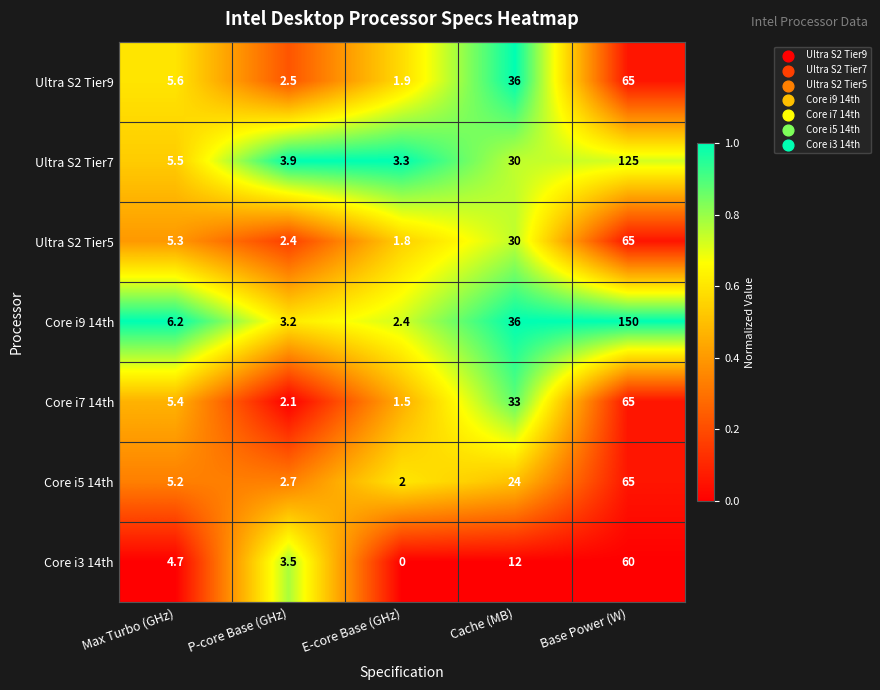

Is it true that Ultra S2 Tier5 equals 5.3 at Max Turbo (GHz)?

True